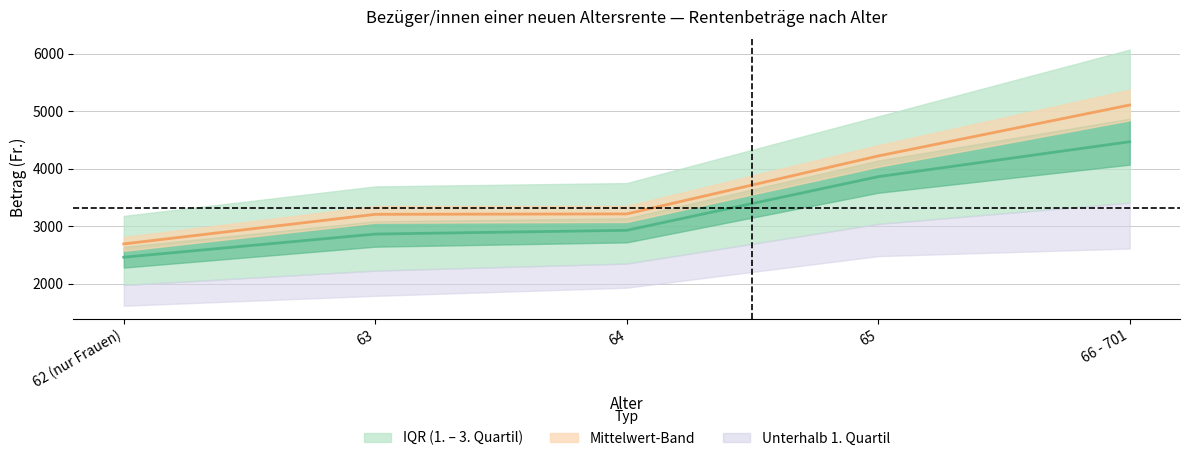

True or false: Median (Fr.) and Mittelwert (Fr.) intersect in this chart.

False